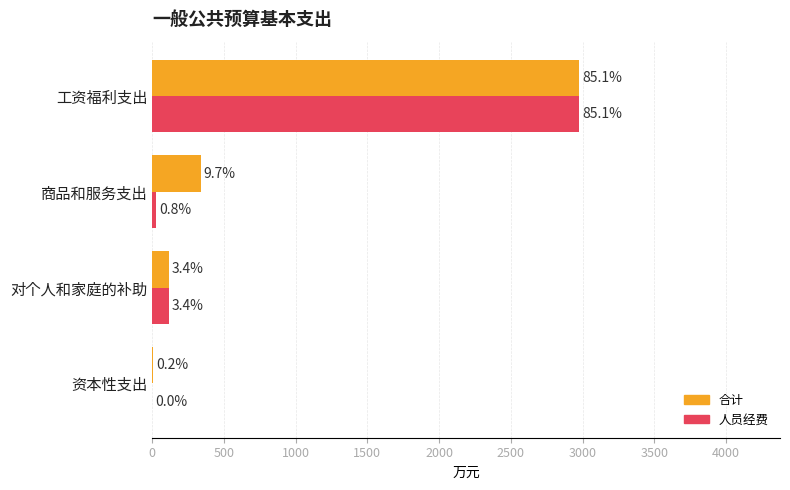

What are all the series names shown in the legend?

合计, 人员经费